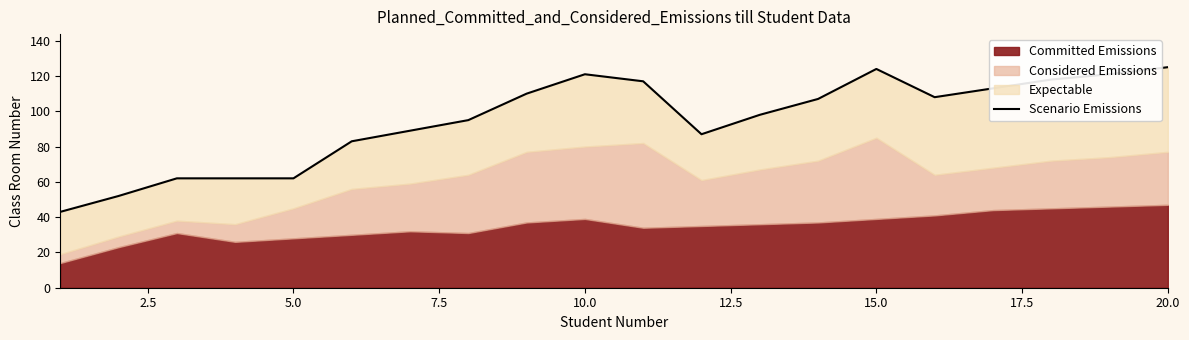

The value at 17.5 is 39. True or false?

False